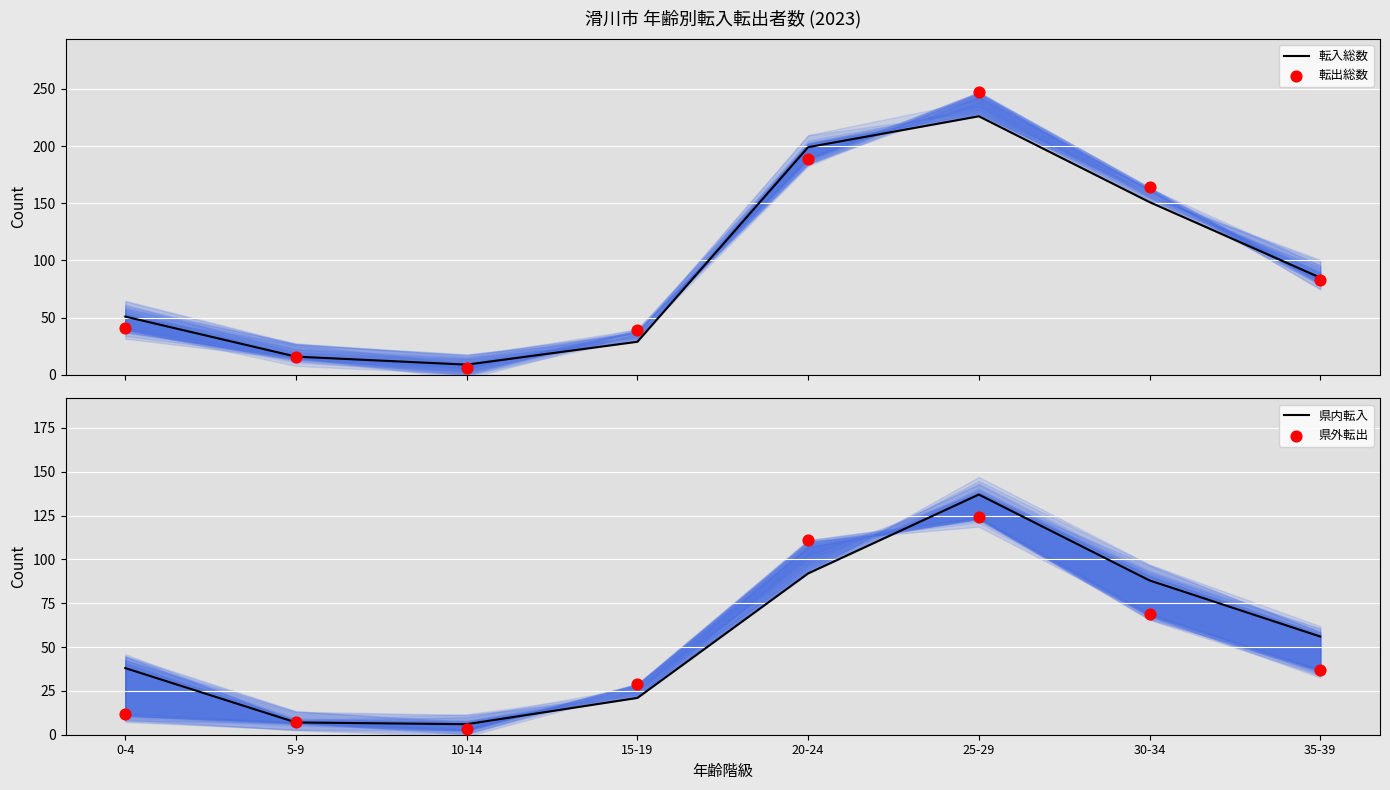

At how many categories does at least one series exceed 175?

2